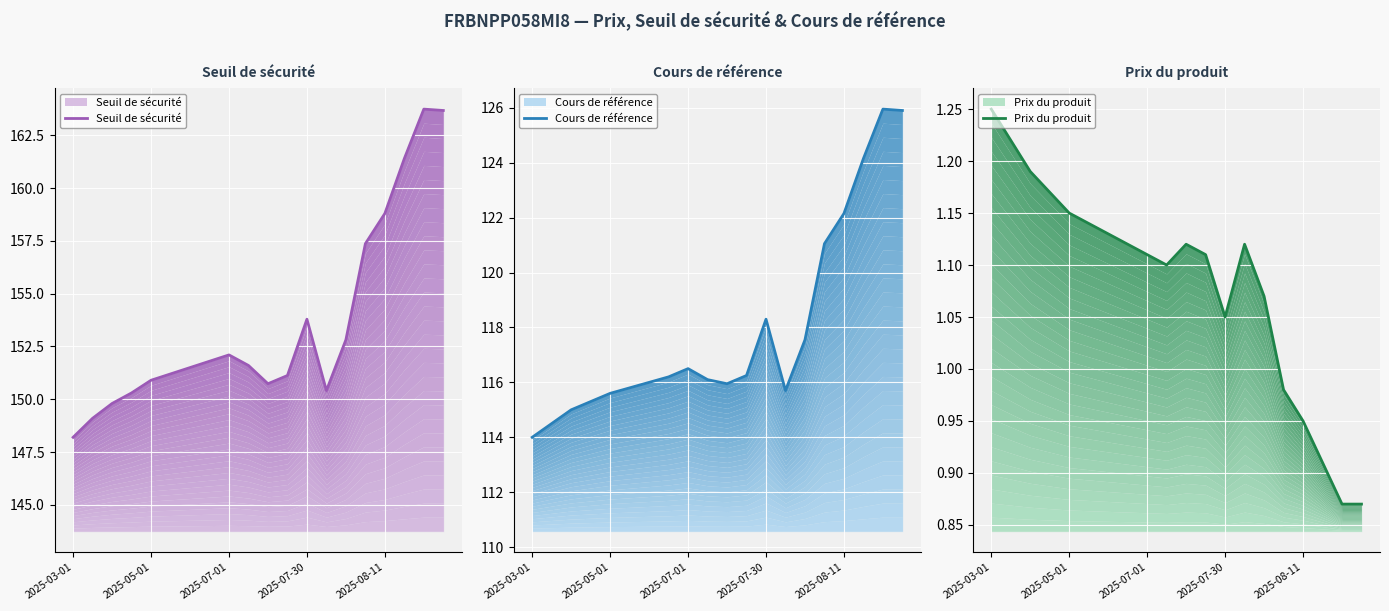

Is it true that Prix du produit equals 0.9 at 18?

True